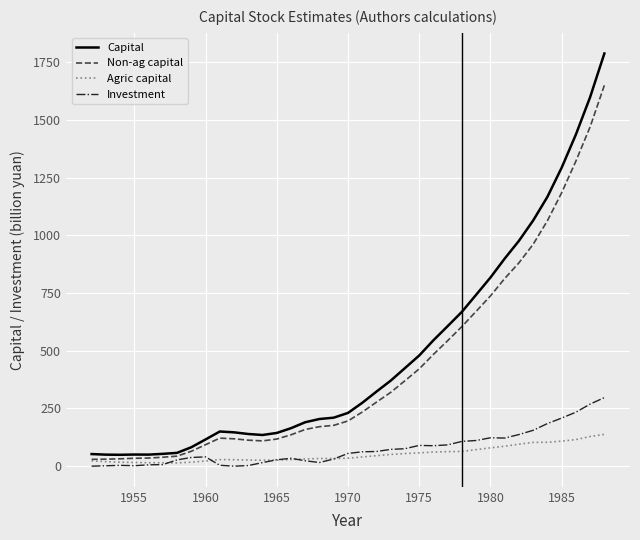

Which series has the widest spread of values?

Capital